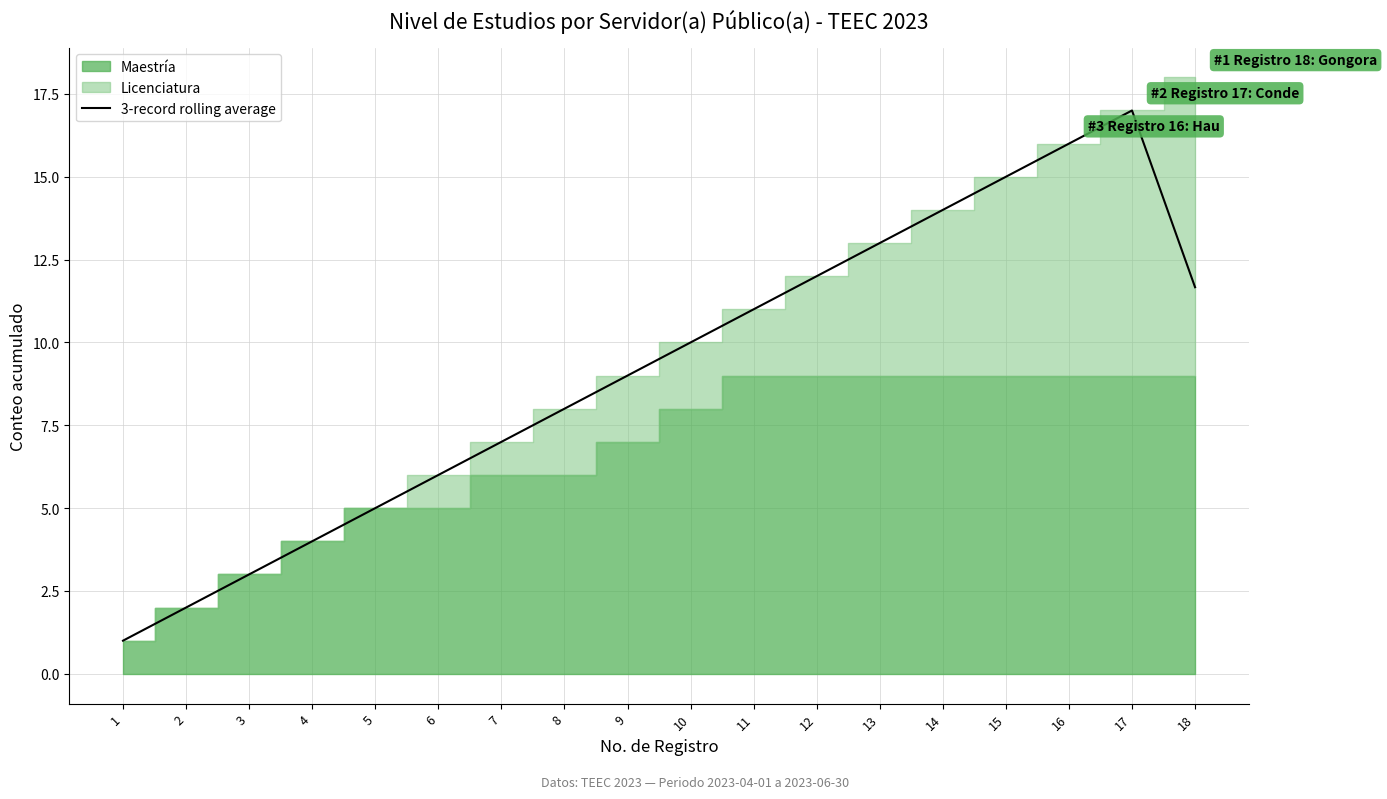

What is the sum of the values at 13 and 12?

25.0